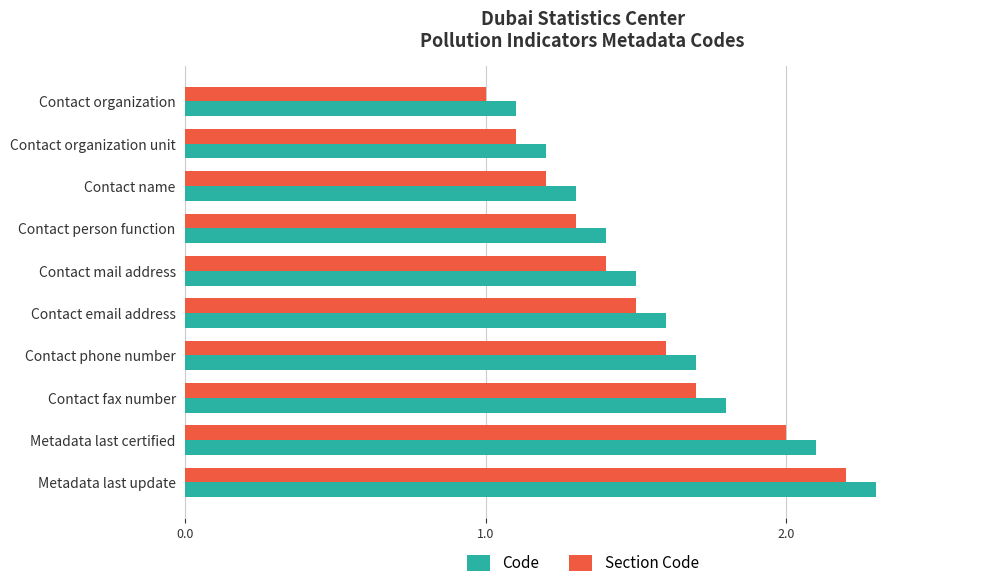

What is the minimum value for Section Code?

1.0